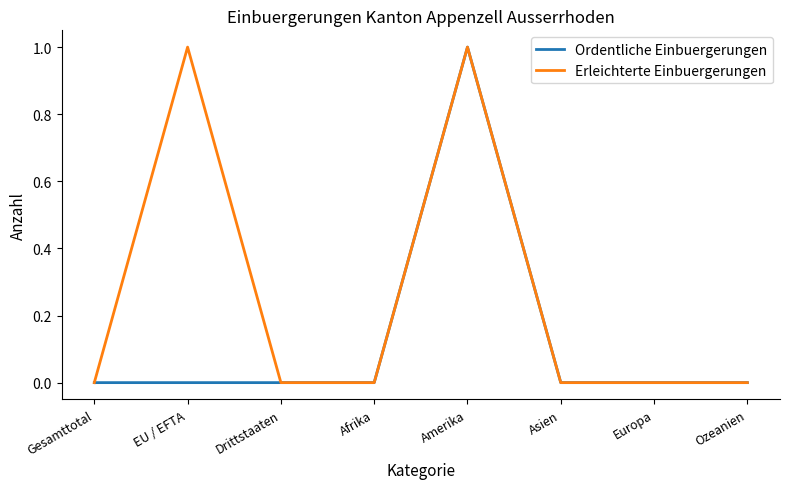

At which category is the sum across all series the highest?

Amerika